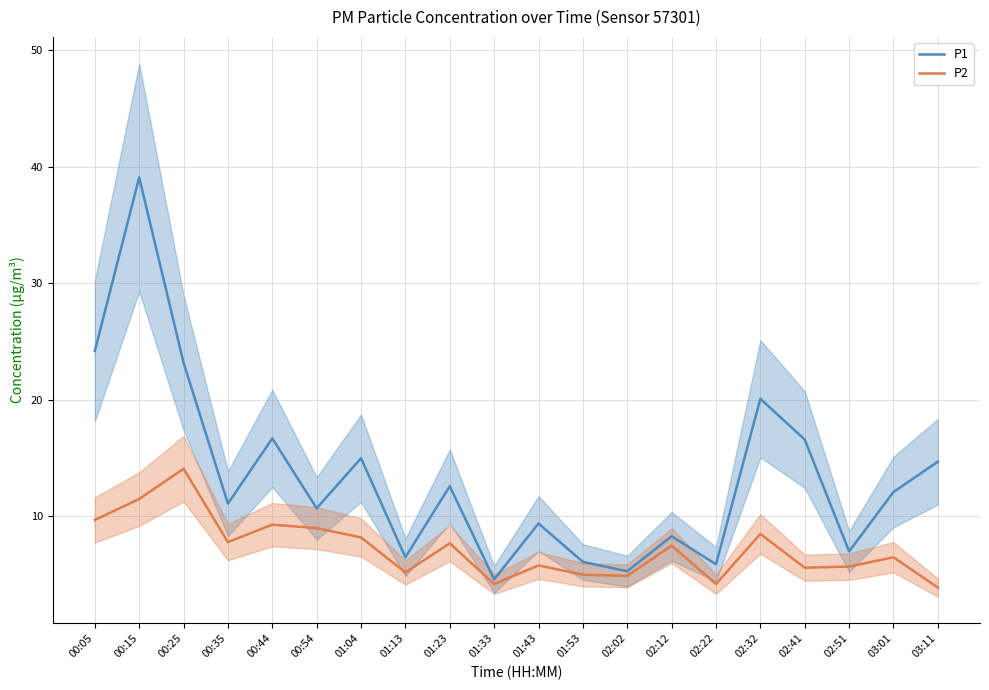

The P1 series shows 2.9 at 01:43. True or false?

False